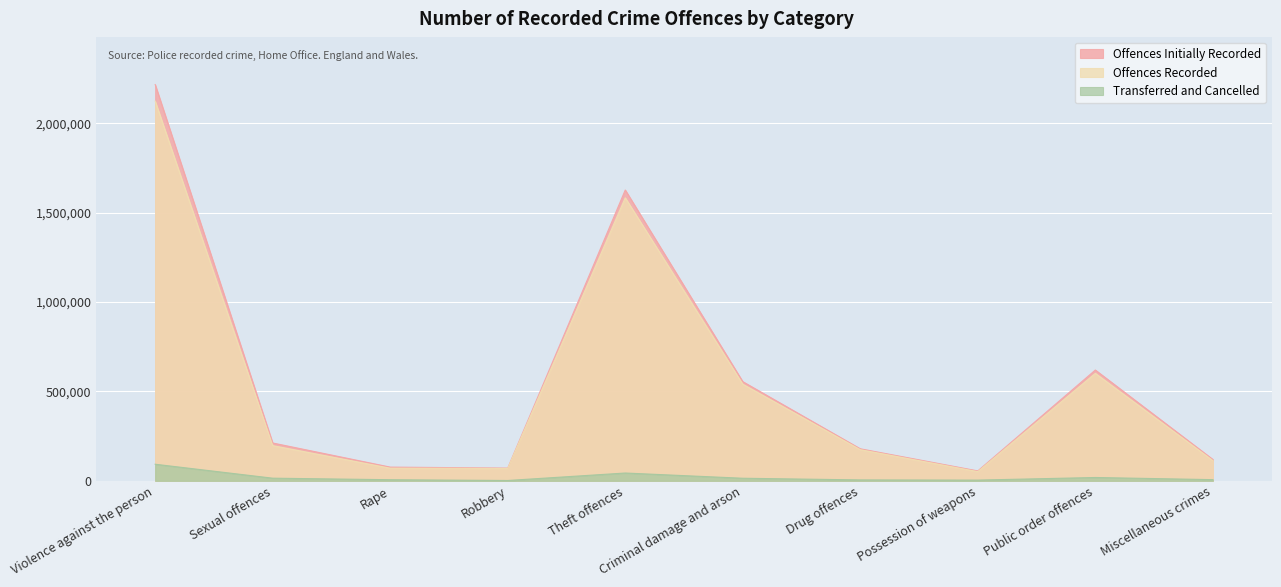

How many interior local valleys does the Offences Initially Recorded series have?

2